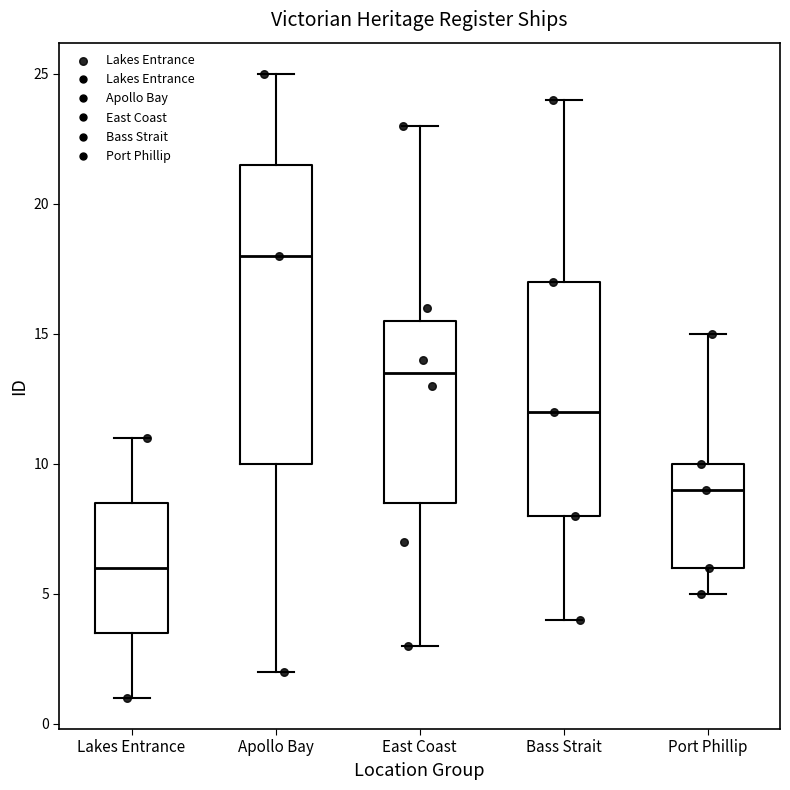

Comparing the boxes themselves (not the whiskers), which one is the tallest?

Apollo Bay